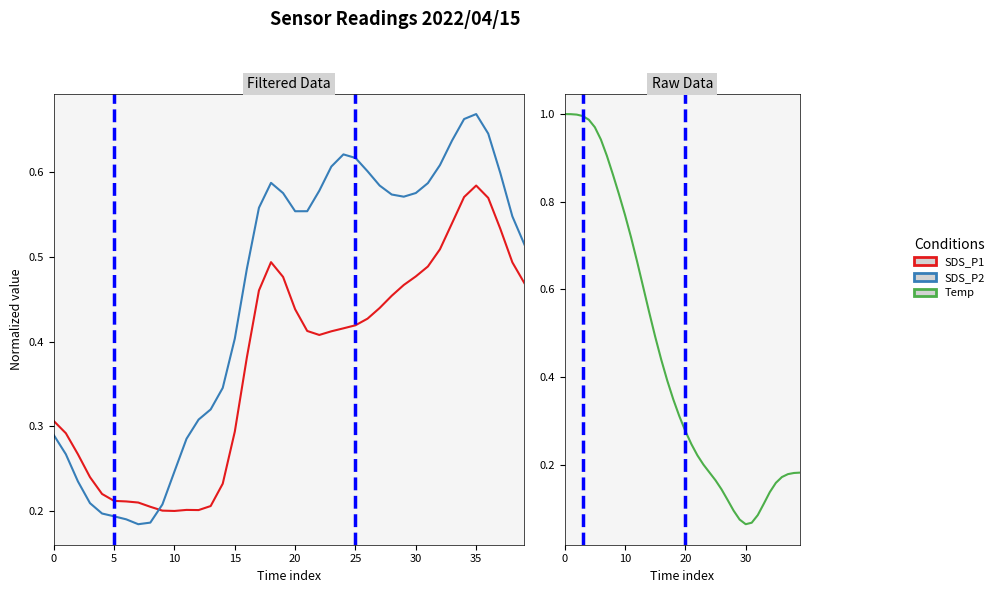

What is the total value across all series at 20?

1.4